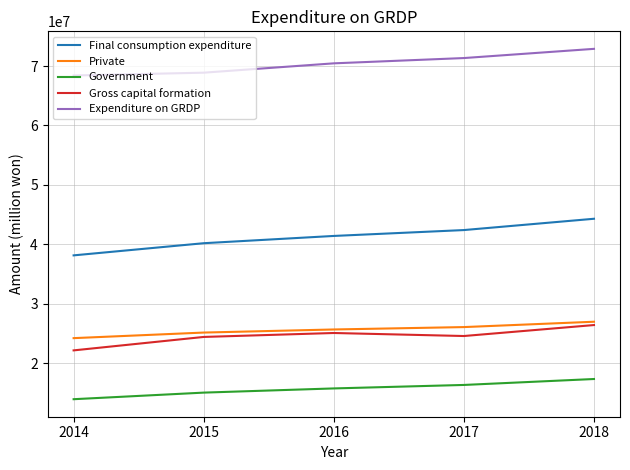

What is the spread (max minus min) of values at 2015?

53841969